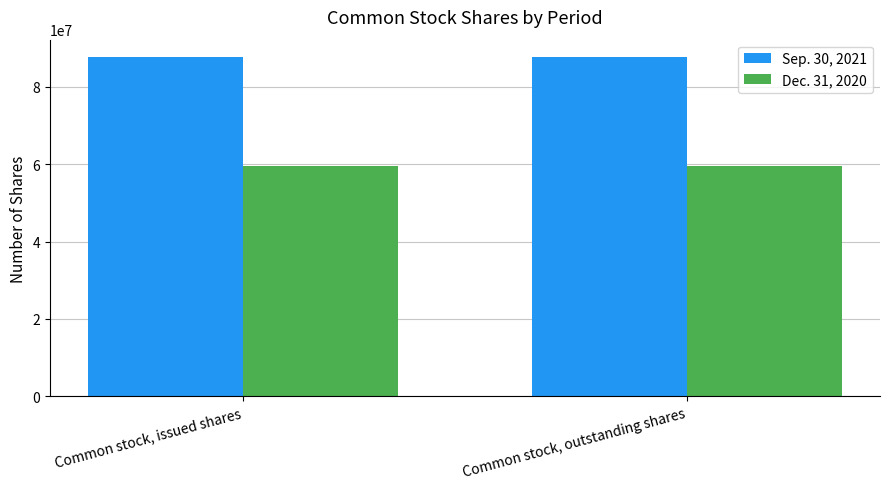

What is the greatest value displayed?

87836818